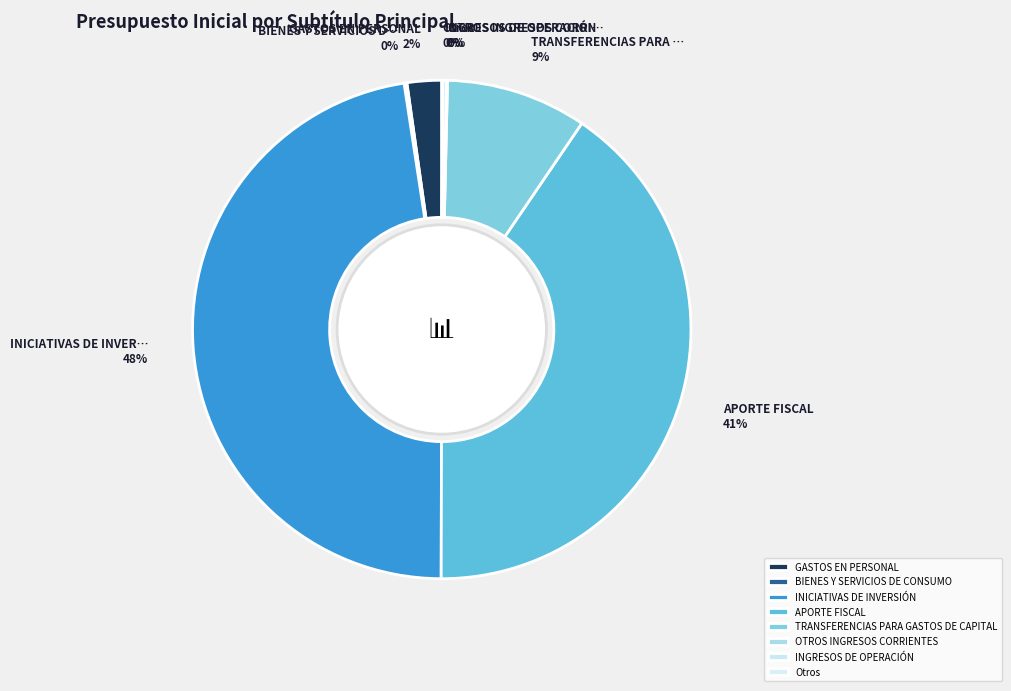

To the nearest percent, what is the average slice percentage?

12%